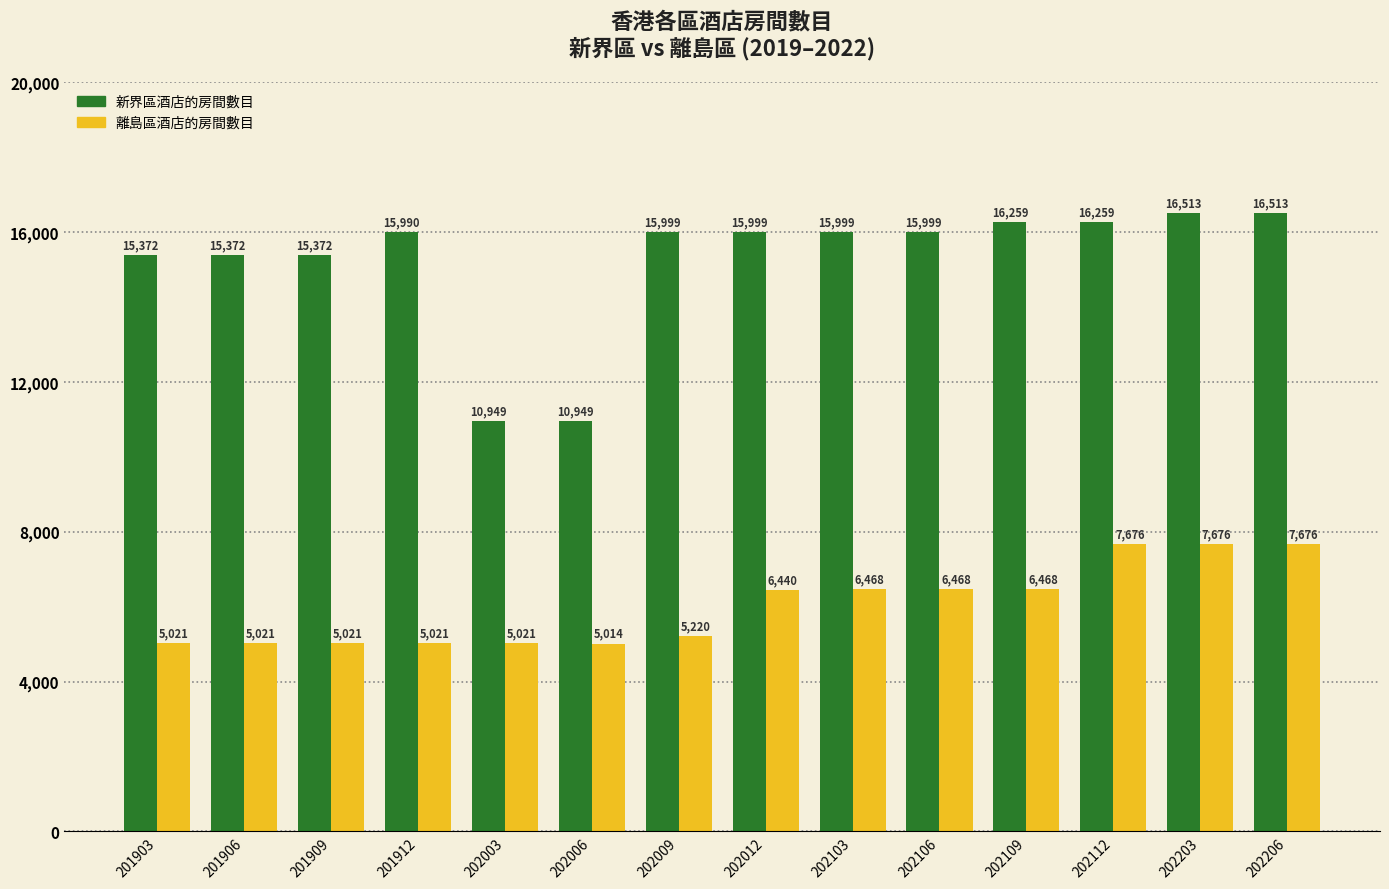

Rank the series by their average value, from highest to lowest.

新界區酒店的房間數目, 離島區酒店的房間數目